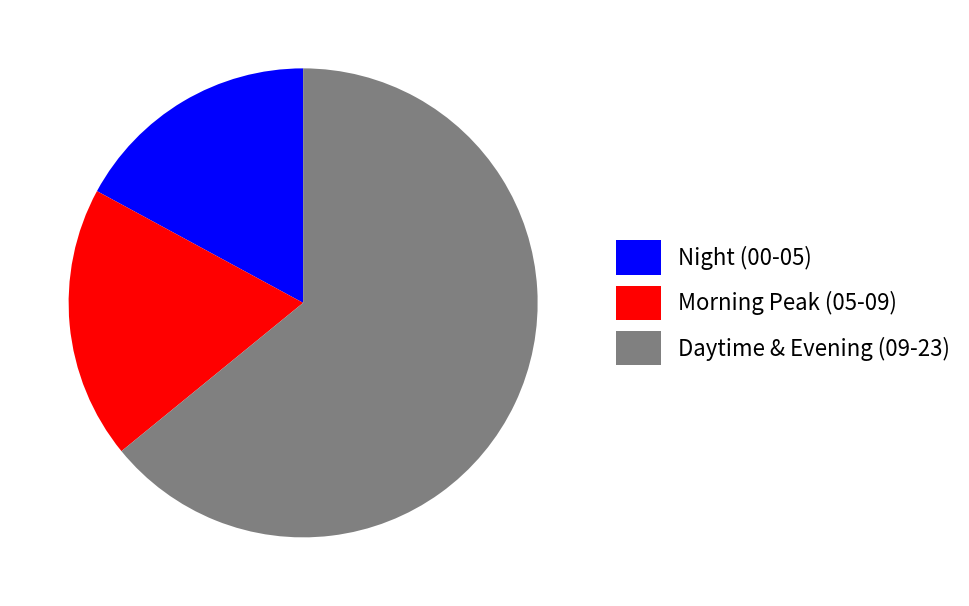

Is there any slice that represents more than half of the pie?

Yes